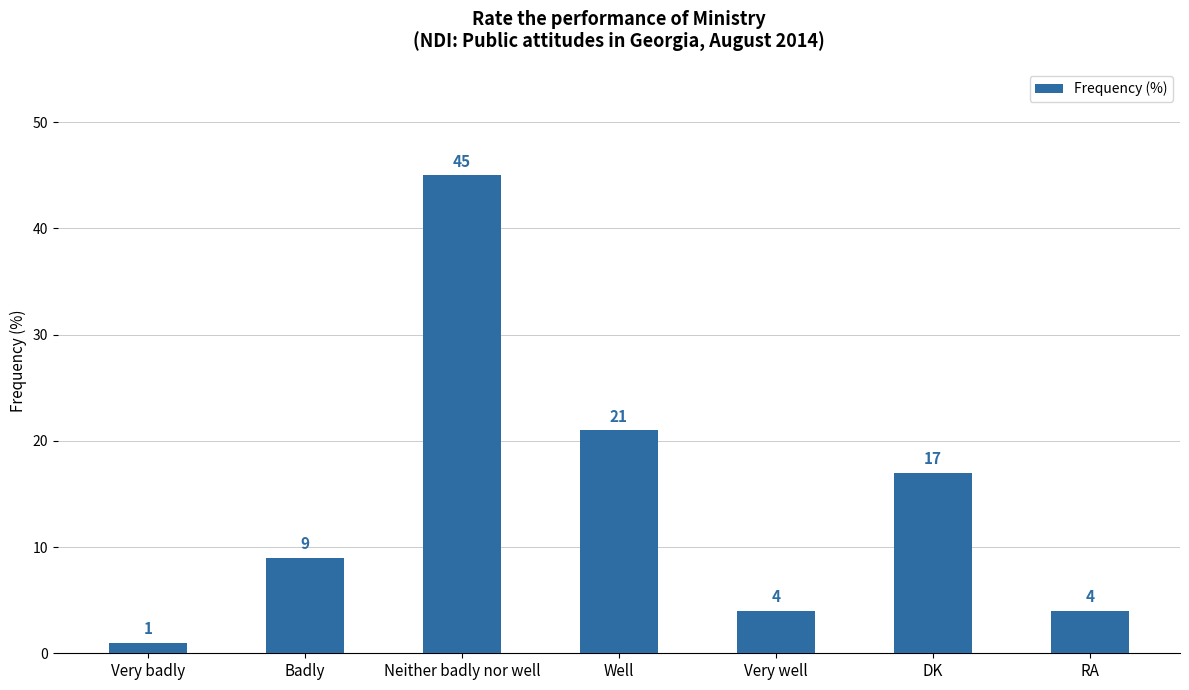

Which label corresponds to the largest value in the chart?

Neither badly nor well